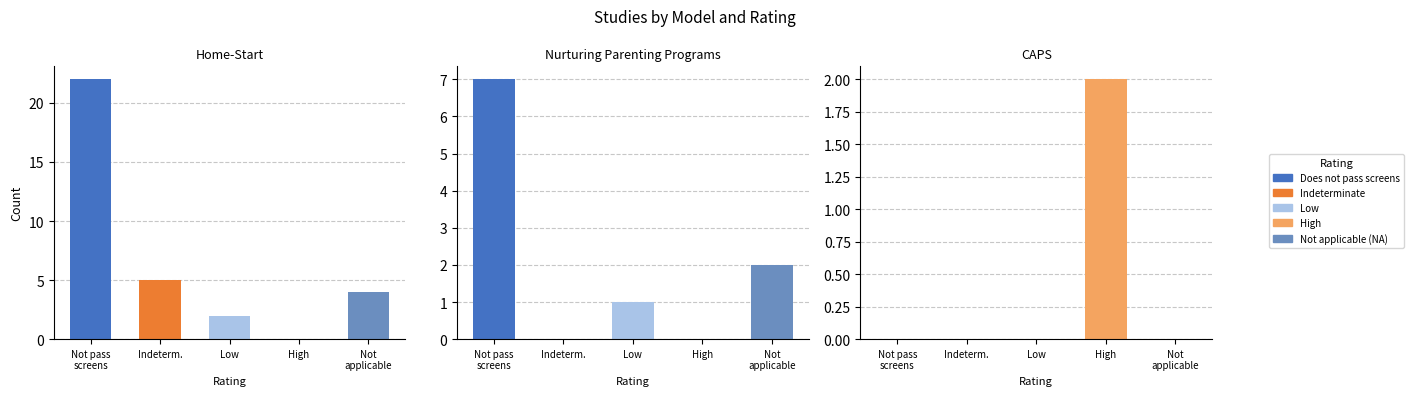

What is the average value of the Nurturing Parenting Programs series?

2